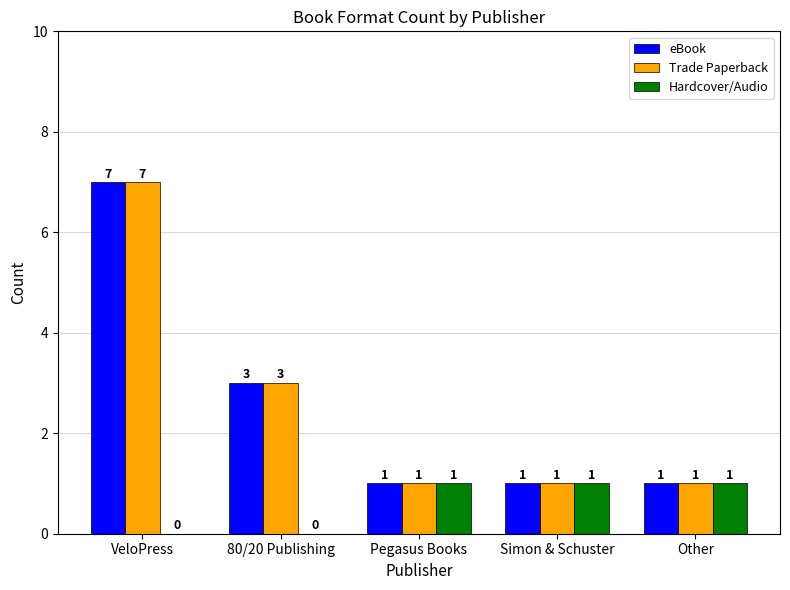

Count the Trade Paperback values in the range 1 to 3.

4